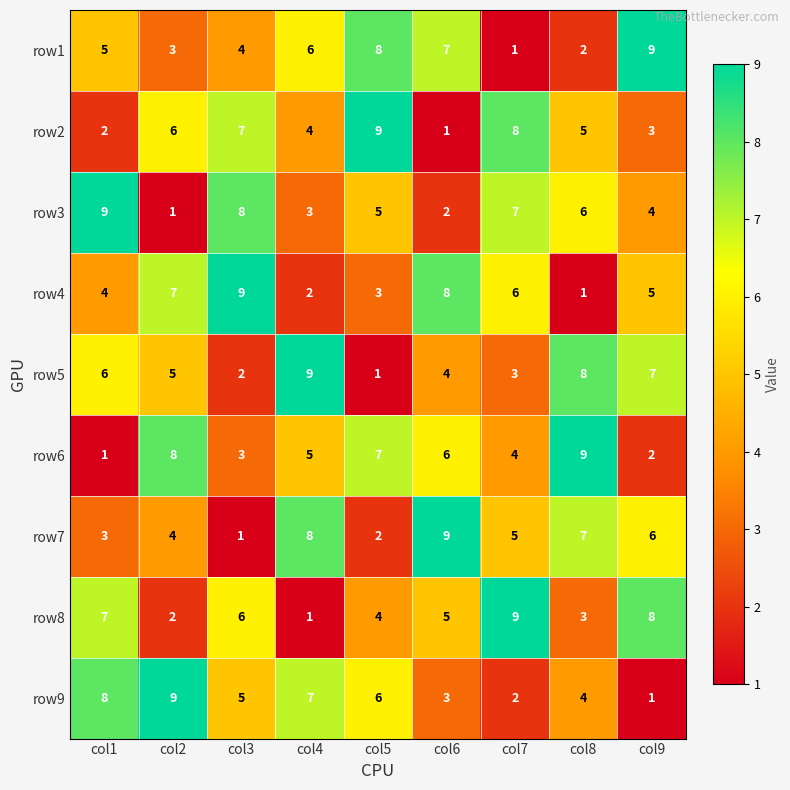

How many row5 values are between 3 and 7?

5